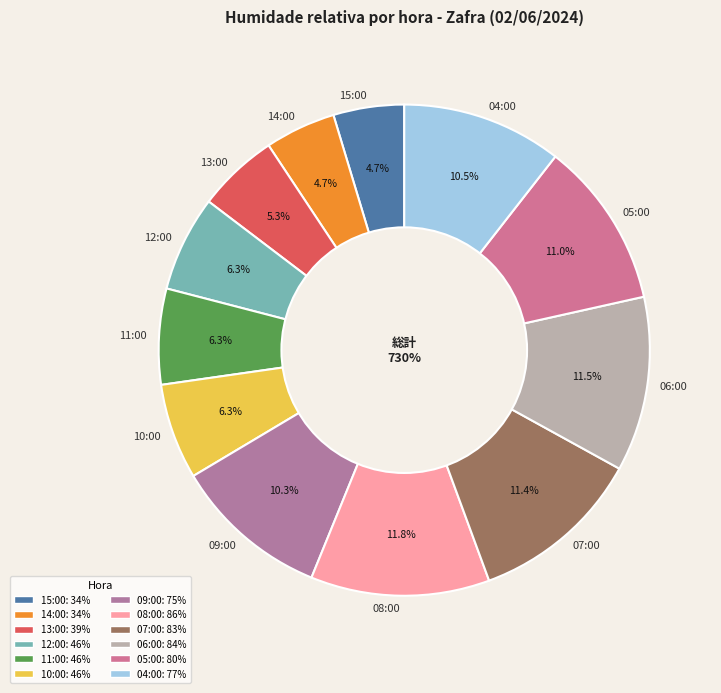

How many segments does this pie chart have?

12